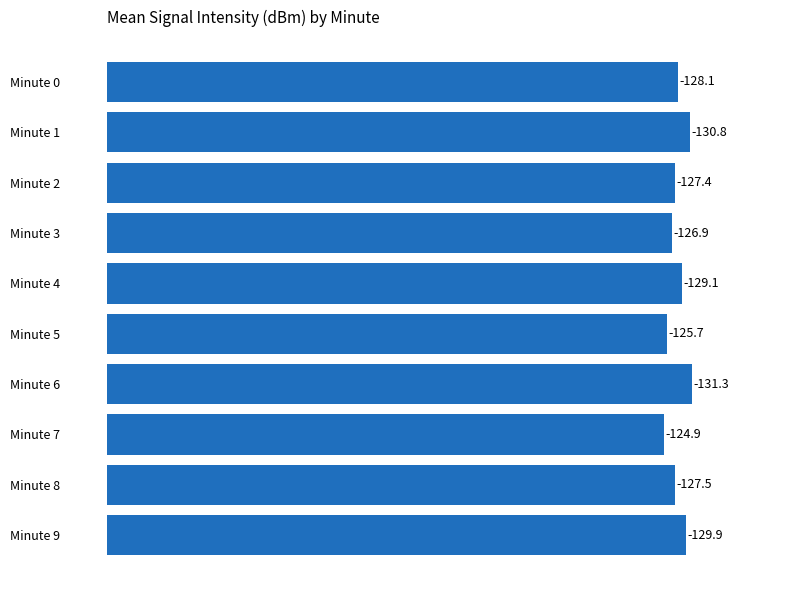

How many bars are there in total?

10